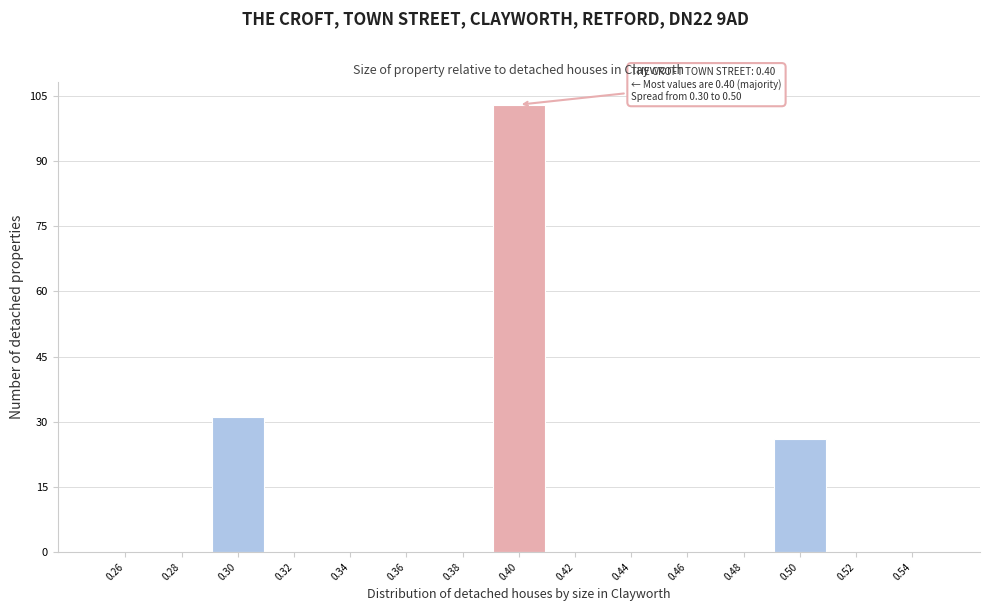

Over which range of the x-axis is the bar tallest?

0.39 to 0.41